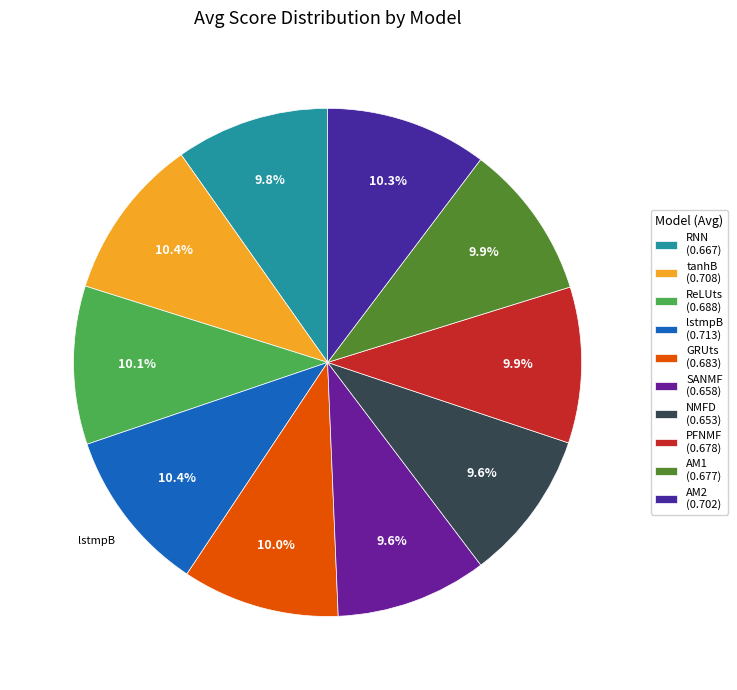

True or false: tanhB accounts for 10% of the total.

True